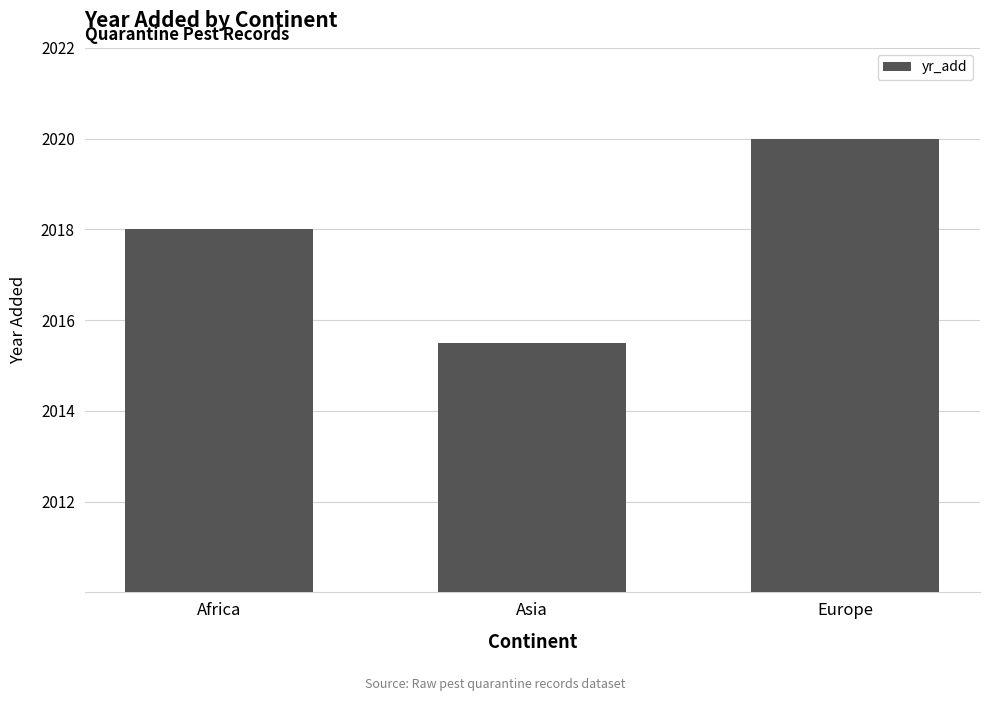

What is the difference between the second highest and minimum values?

2.5